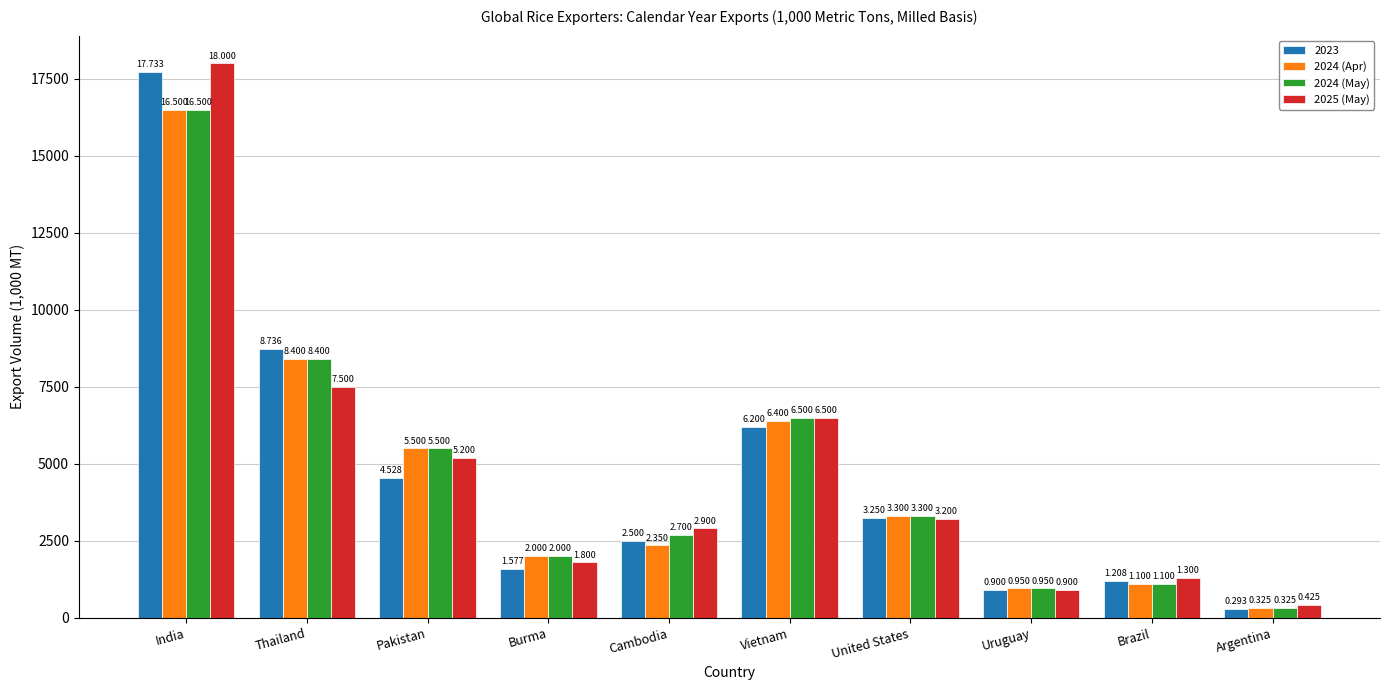

How many bars are there in total?

40